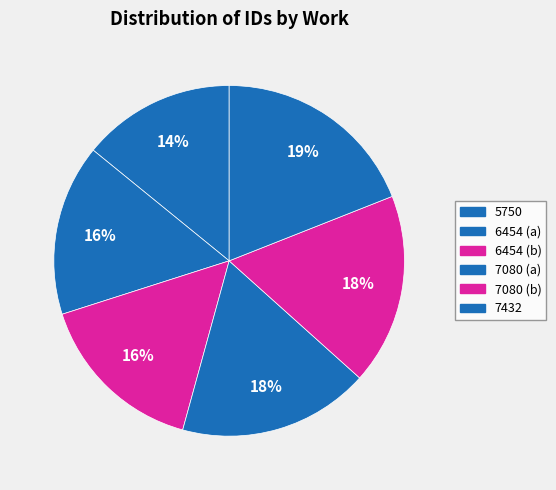

Which slice is the largest?

7432